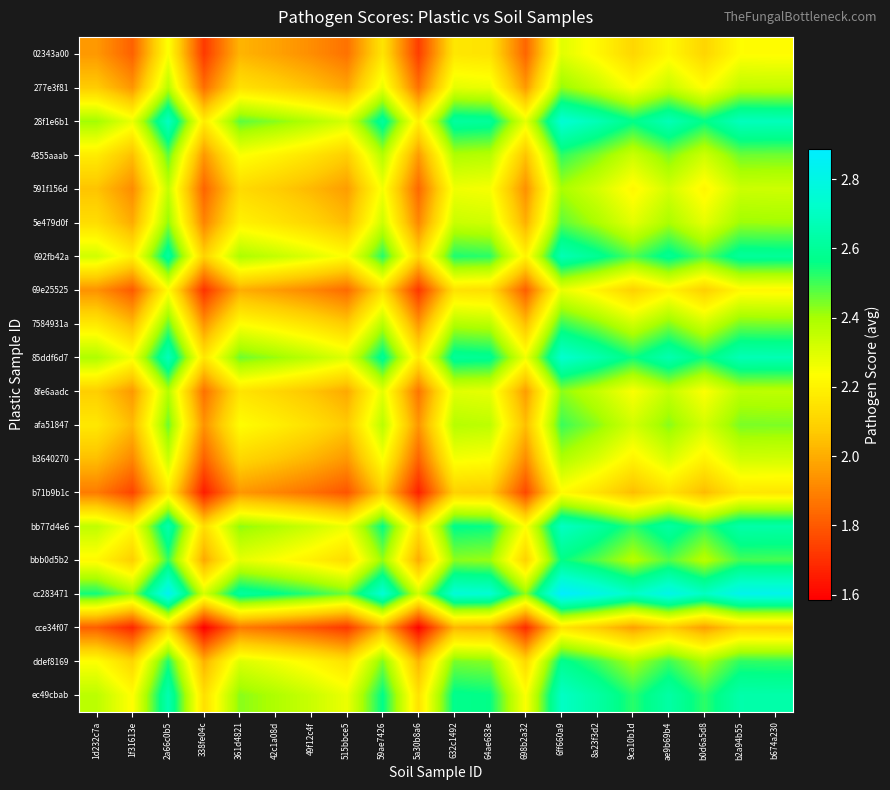

What is the spread (max minus min) of values at b0d6a5d8?

0.7